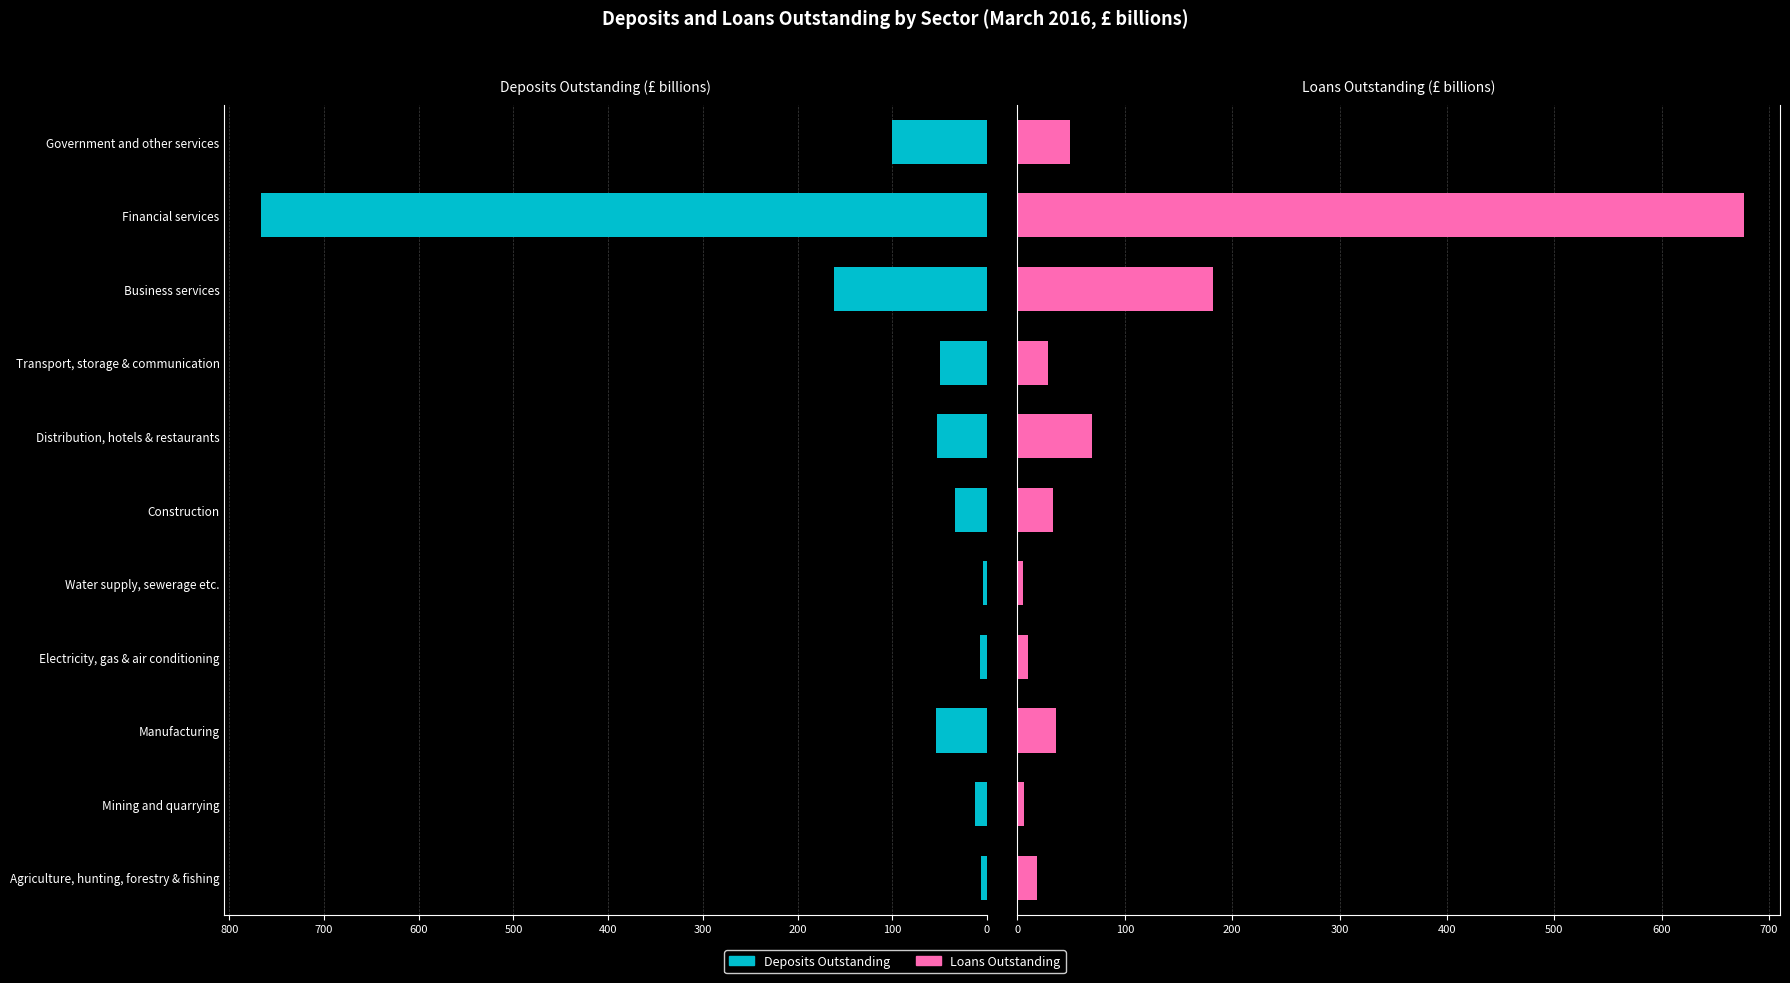

What is the sum of all Loans Outstanding values?

1114.4